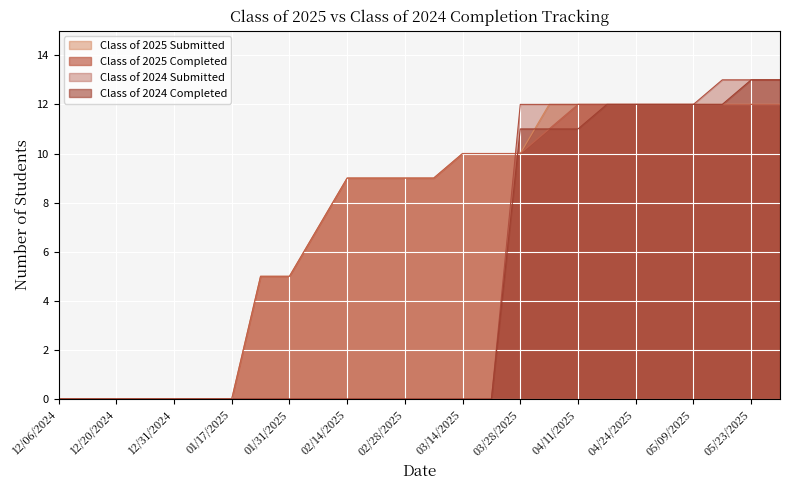

What is the highest value of the Class of 2025 Submitted series?

12